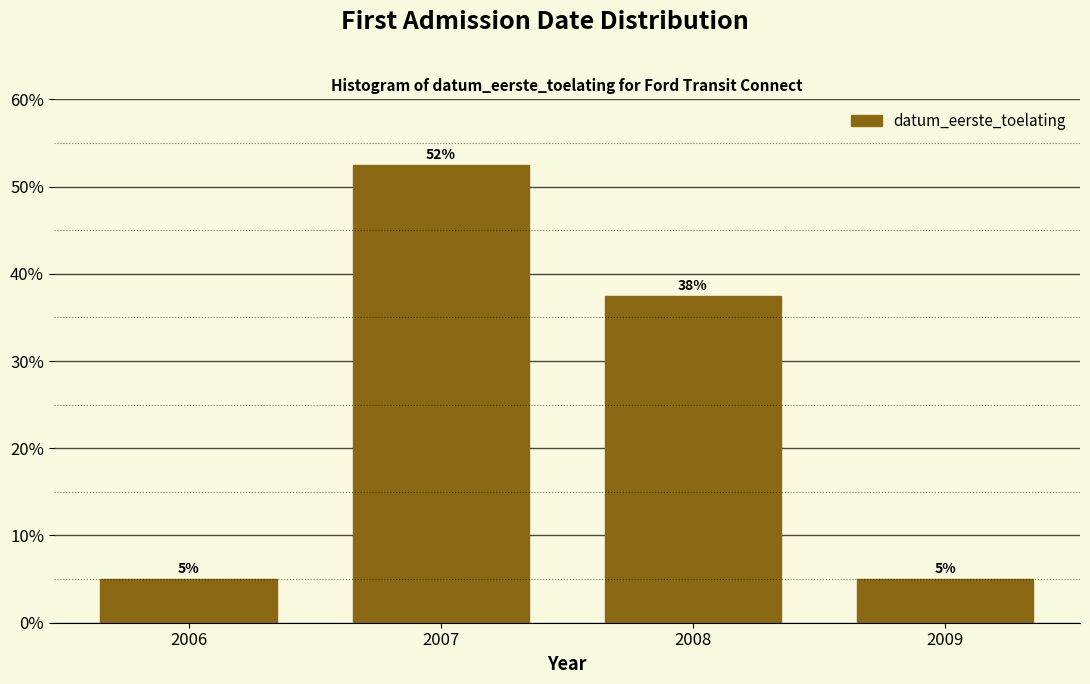

What is the sum of all values?

100.0